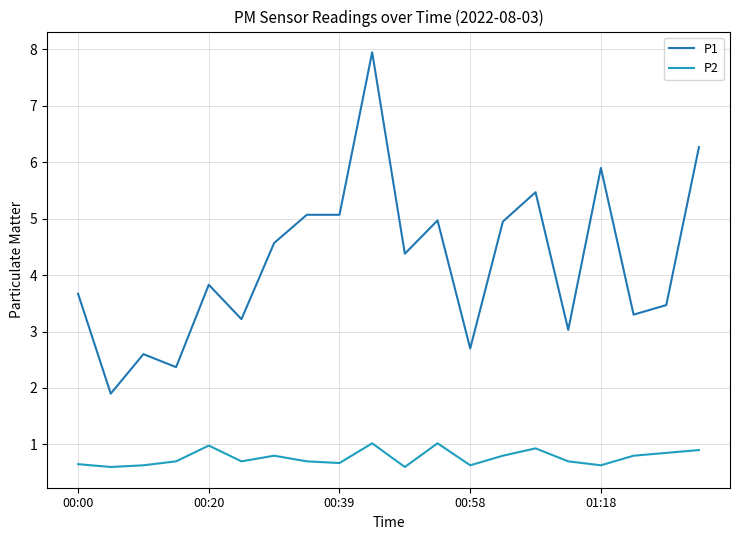

List the series in order of their overall mean, highest first.

P1, P2